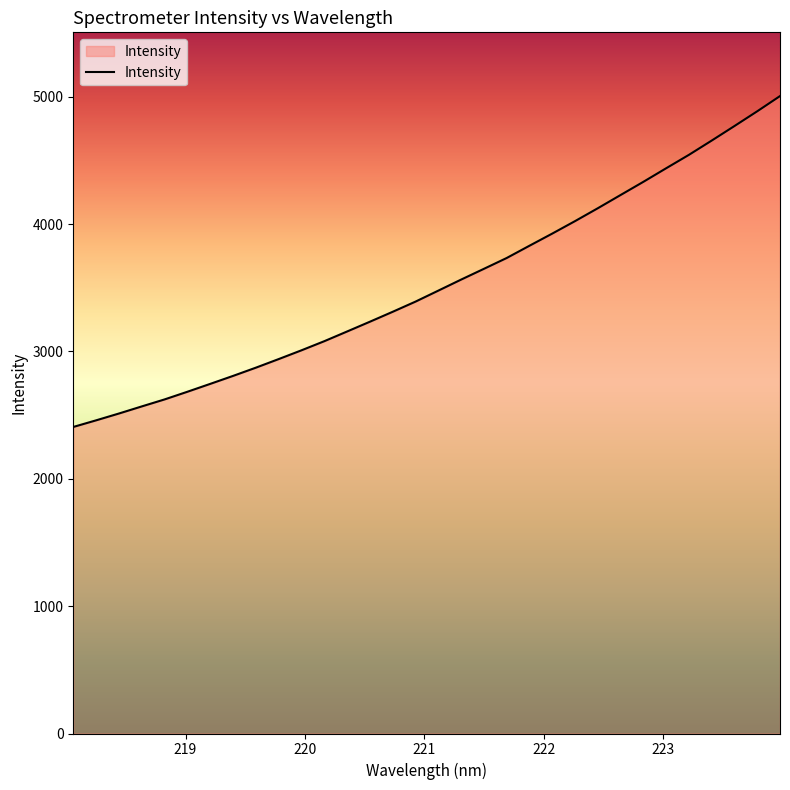

True or false: there are more than 2 points higher than both neighbors.

False